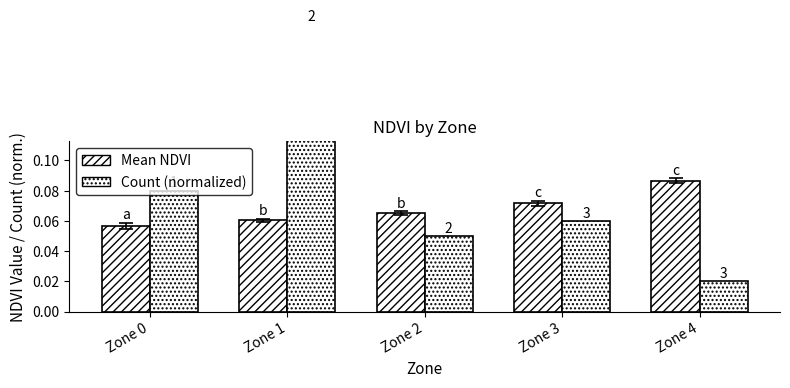

The value of Mean NDVI at Zone 2 is 0.1. True or false?

True